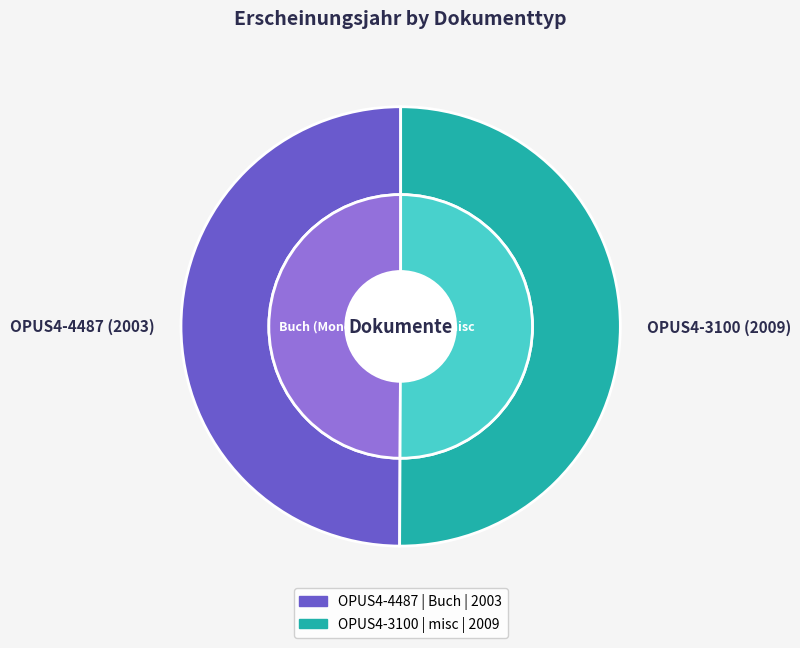

Which slice is the largest?

OPUS4-3100 (2009)